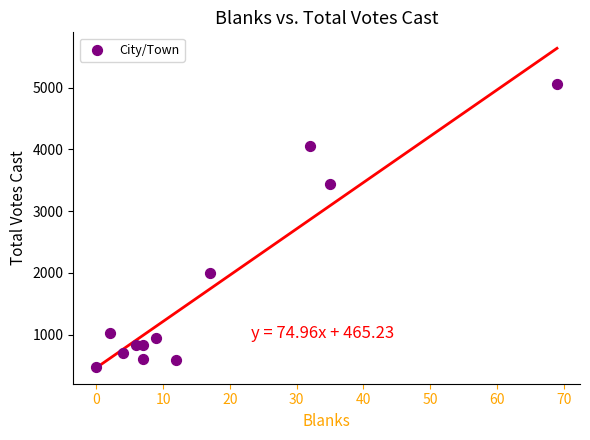

What is the average Y value?

1715